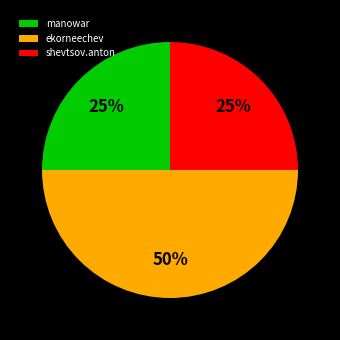

Combined, do shevtsov.anton and ekorneechev account for over 50%?

Yes